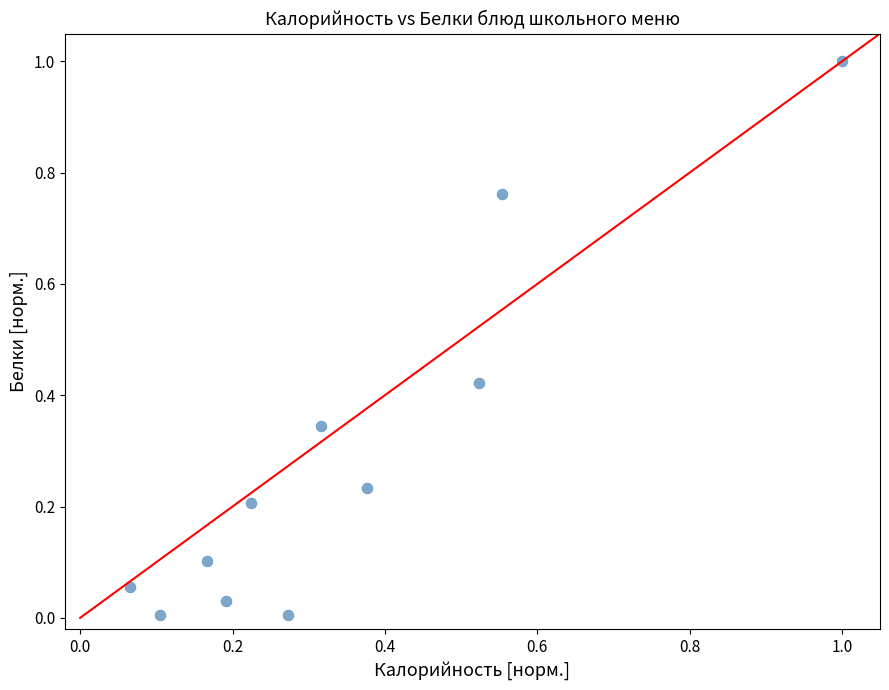

What is the range of X values (max minus min)?

0.9